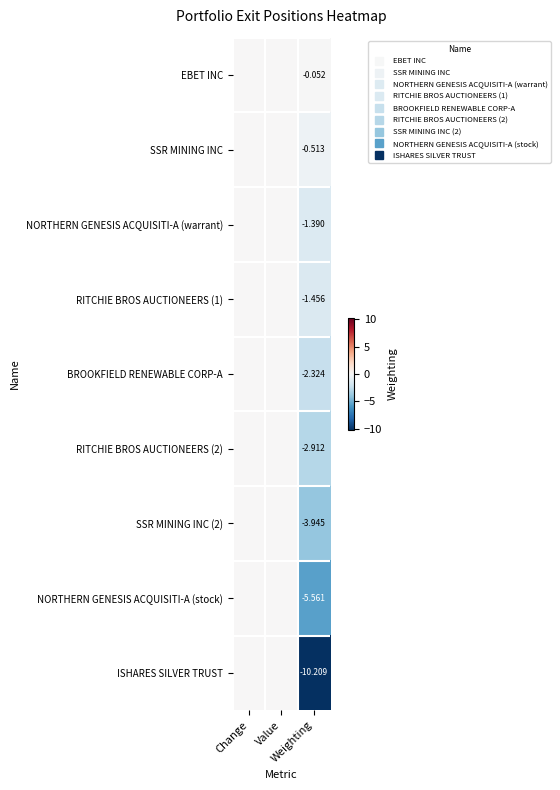

Between Change and Weighting, which series saw the biggest shift?

ISHARES SILVER TRUST